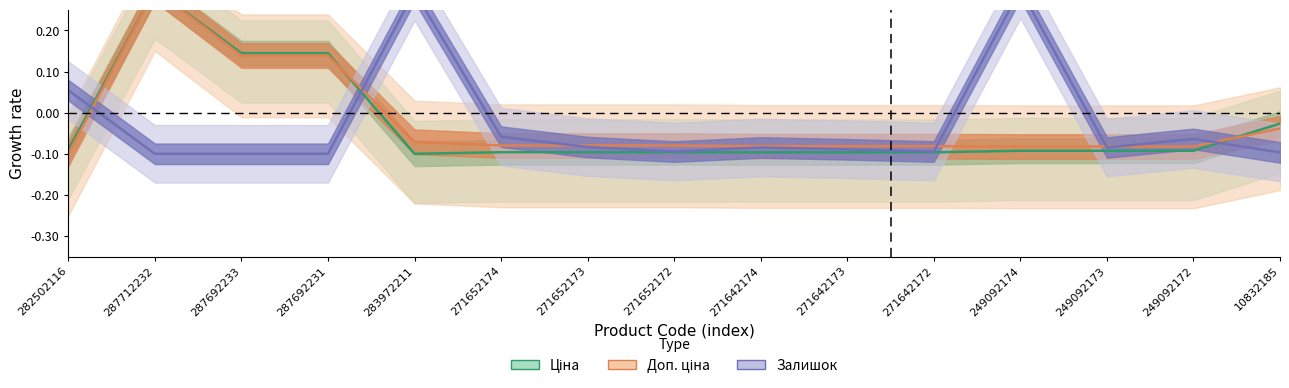

The Ціна series shows 0.0 at 287692233. True or false?

False